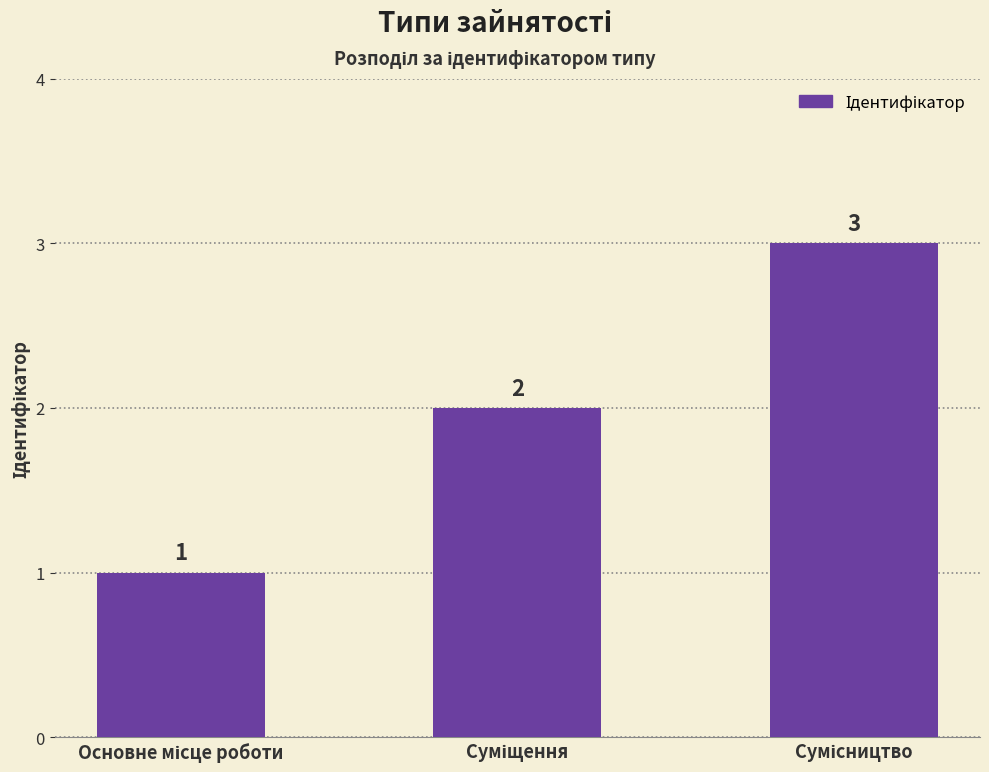

Are the bars grouped side by side (vs. stacked)?

No